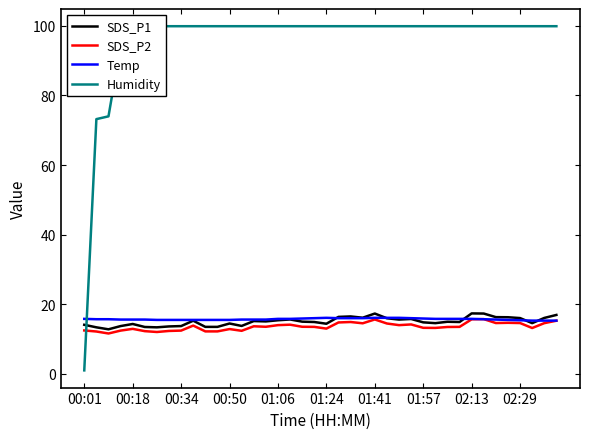

Reading left to right, what are all the values shown in this chart?

SDS_P1: 14.1	13.4	12.8	13.7	14.3	13.5	13.4	13.6	13.7	15.3	13.5	13.5	14.5	13.8	15.2	15.1	15.4	15.6	15.0	14.9	14.4	16.4	16.5	16.1	17.3	16.0	15.6	15.8	14.8	14.6	15.0	14.9	17.4	17.3	16.3	16.3	16.0	14.6	16.1	16.9
SDS_P2: 12.5	12.2	11.6	12.4	12.9	12.3	12.0	12.3	12.4	13.9	12.2	12.2	12.9	12.4	13.7	13.5	14.0	14.1	13.5	13.5	13.0	14.8	14.9	14.5	15.6	14.5	14.0	14.2	13.2	13.2	13.5	13.5	15.7	15.7	14.6	14.7	14.6	13.2	14.6	15.3
Temp: 15.8	15.7	15.7	15.6	15.6	15.6	15.5	15.5	15.5	15.5	15.5	15.5	15.5	15.6	15.6	15.6	15.8	15.8	15.9	16.0	16.1	16.0	16.0	16.0	16.1	16.1	16.1	16.0	15.9	15.8	15.8	15.8	15.8	15.7	15.6	15.5	15.4	15.3	15.3	15.3
Humidity: 1.0	73.2	74.0	94.2	99.9	99.9	99.9	99.9	99.9	99.9	99.9	99.9	99.9	99.9	99.9	99.9	99.9	99.9	99.9	99.9	99.9	99.9	99.9	99.9	99.9	99.9	99.9	99.9	99.9	99.9	99.9	99.9	99.9	99.9	99.9	99.9	99.9	99.9	99.9	99.9